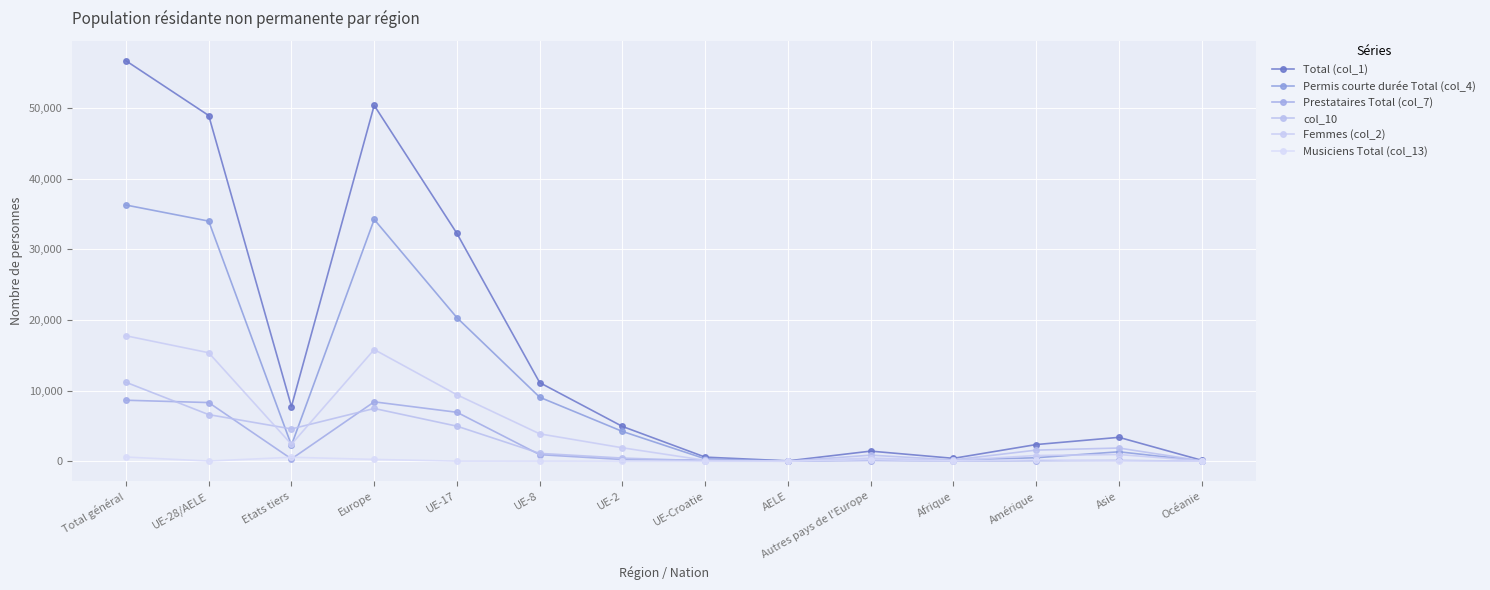

The Permis courte durée Total (col_4) series shows 40 at AELE. True or false?

True